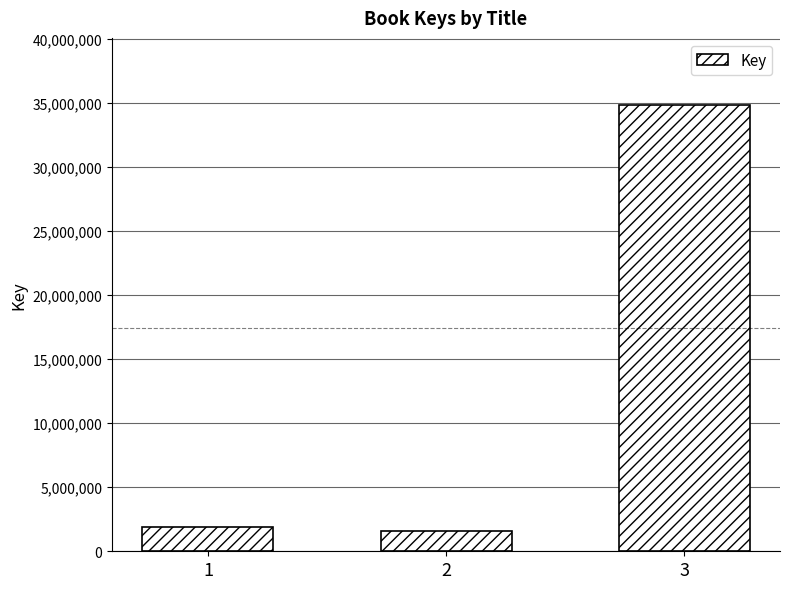

Does the chart contain stacked bars?

No